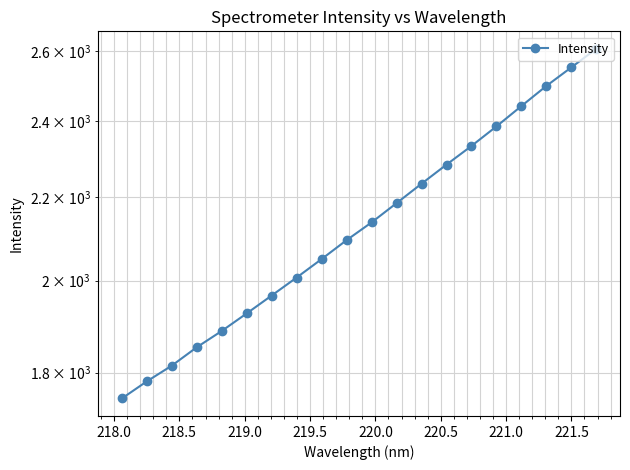

What is the greatest value displayed?

2607.5